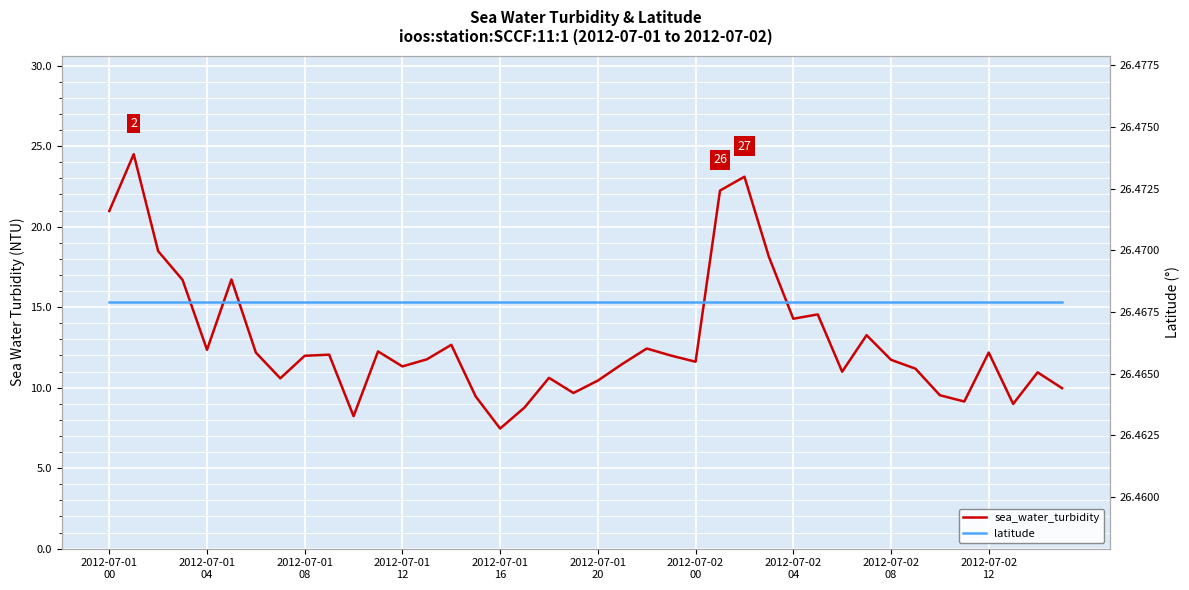

What is the sum of all latitude values?

1058.7